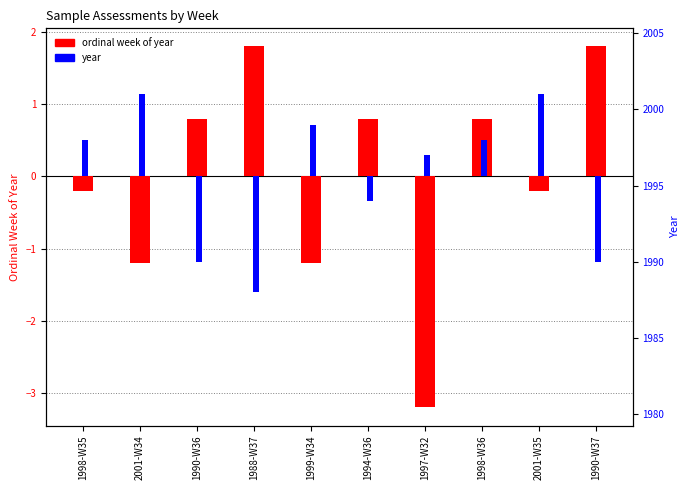

What value does the ordinal week of year series have at 1994-W36?

0.8